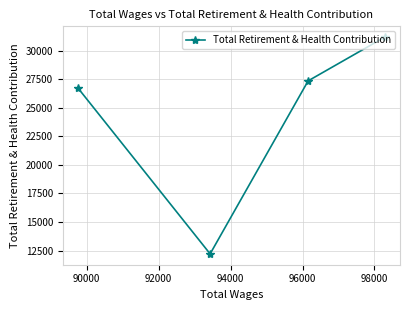

What is the value of the 4th point from the left?

31186.2